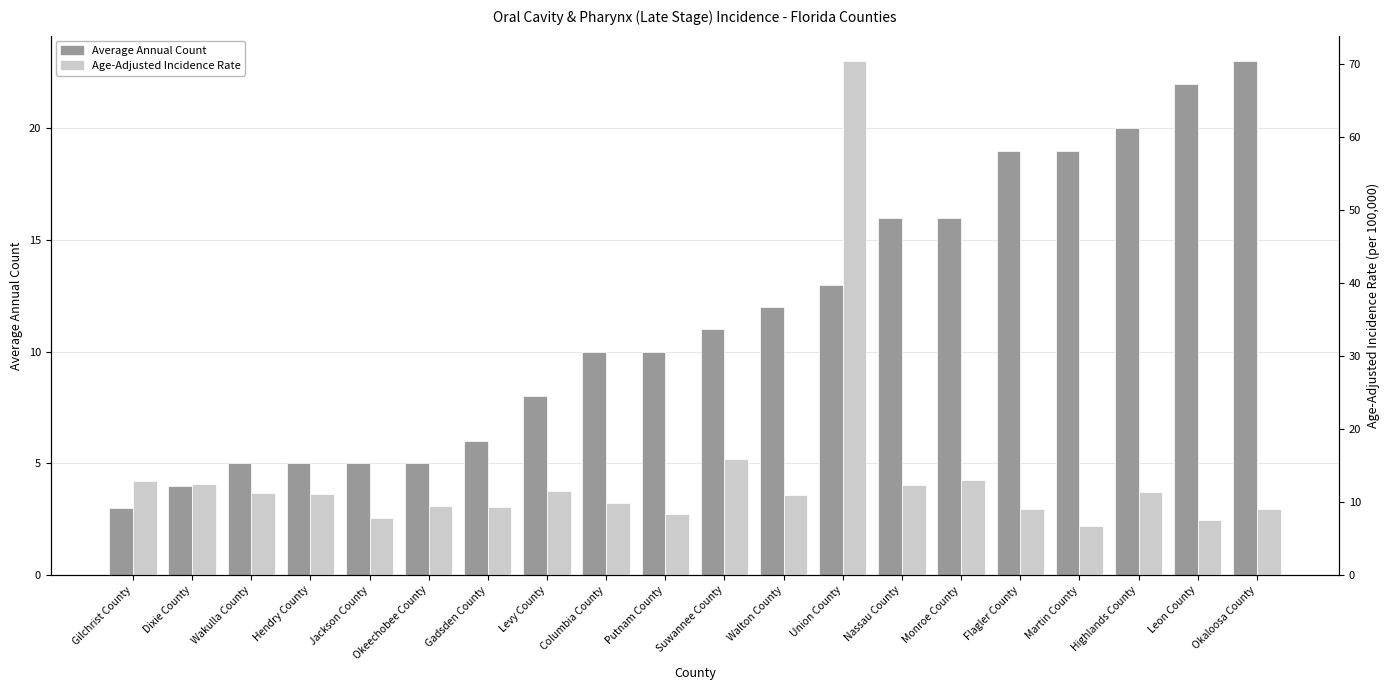

Reading right to left, transcribe all the data shown in this chart.

Average Annual Count: 23.0	22.0	20.0	19.0	19.0	16.0	16.0	13.0	12.0	11.0	10.0	10.0	8.0	6.0	5.0	5.0	5.0	5.0	4.0	3.0
Age-Adjusted Incidence Rate: 9.0	7.5	11.4	6.7	9.1	13.0	12.3	70.3	10.9	15.9	8.4	9.9	11.5	9.3	9.5	7.8	11.1	11.3	12.5	12.9